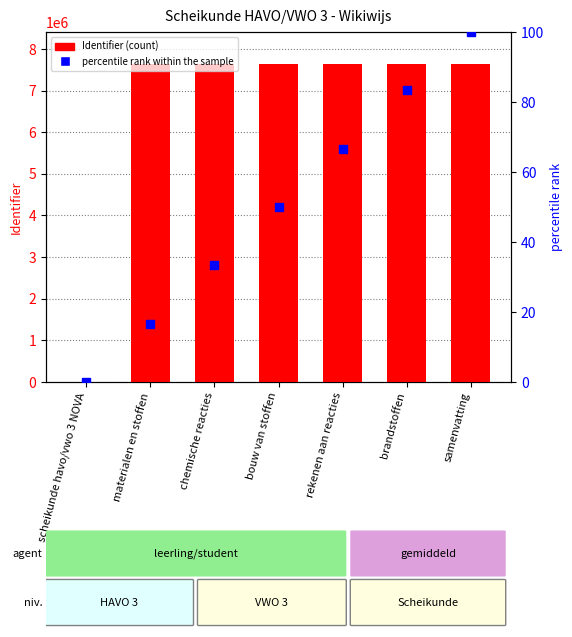

What is the total value across all series at chemische reacties?

7641818.3